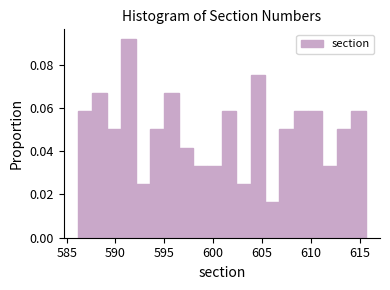

Read against the x-axis, roughly where is the centre of the tallest bar?

591.5